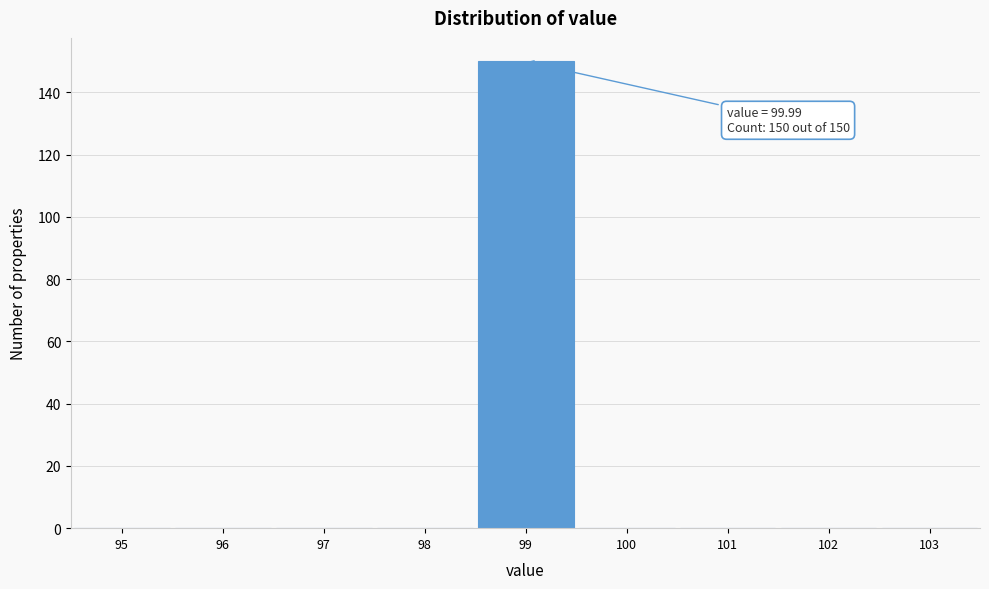

Reading left to right, what are all the values shown in this chart?

95=0	96=0	97=0	98=0	99=150	100=0	101=0	102=0	103=0